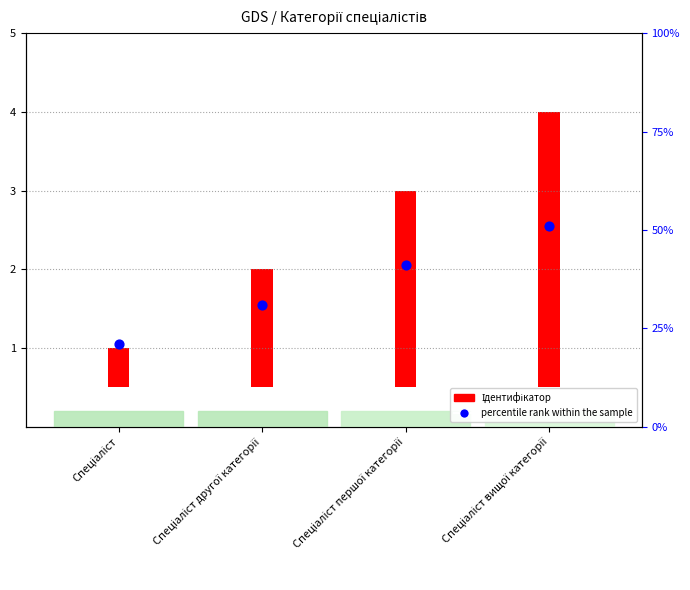

Which has a higher value, Спеціаліст другої категорії or Спеціаліст?

Спеціаліст другої категорії